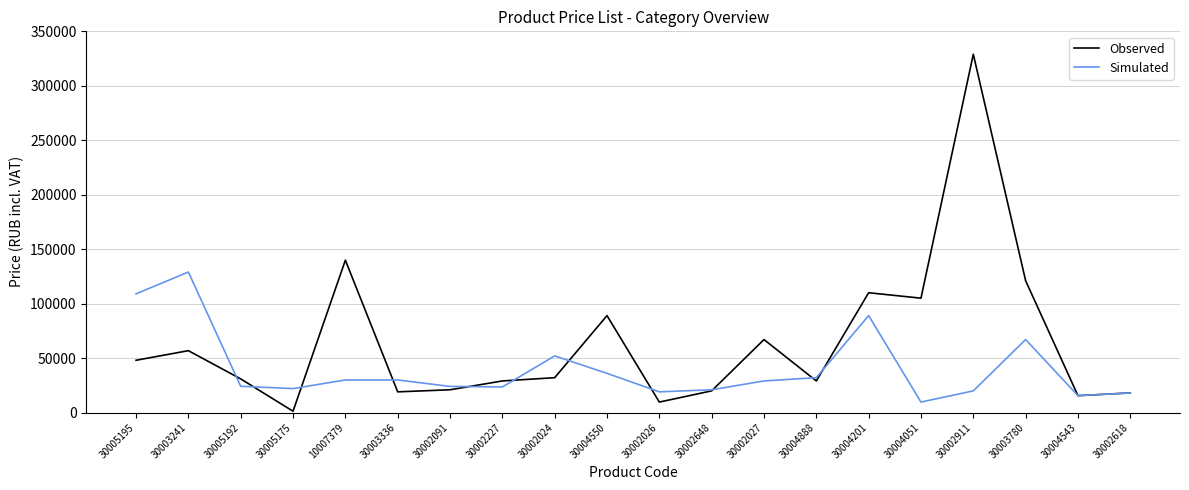

How many lines are shown in the chart?

2